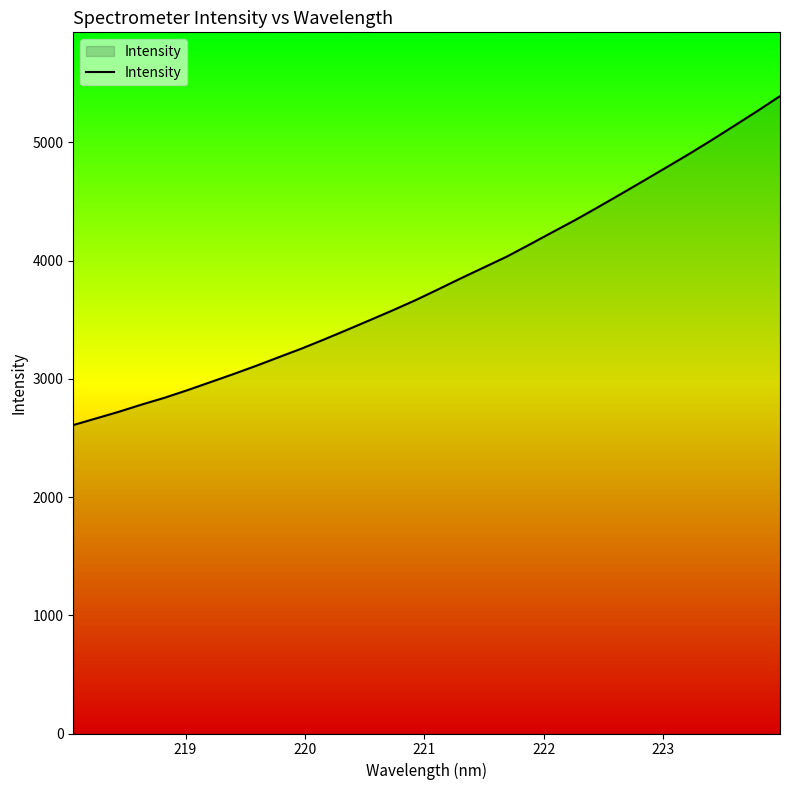

What is the difference between the maximum and minimum values?

2782.6